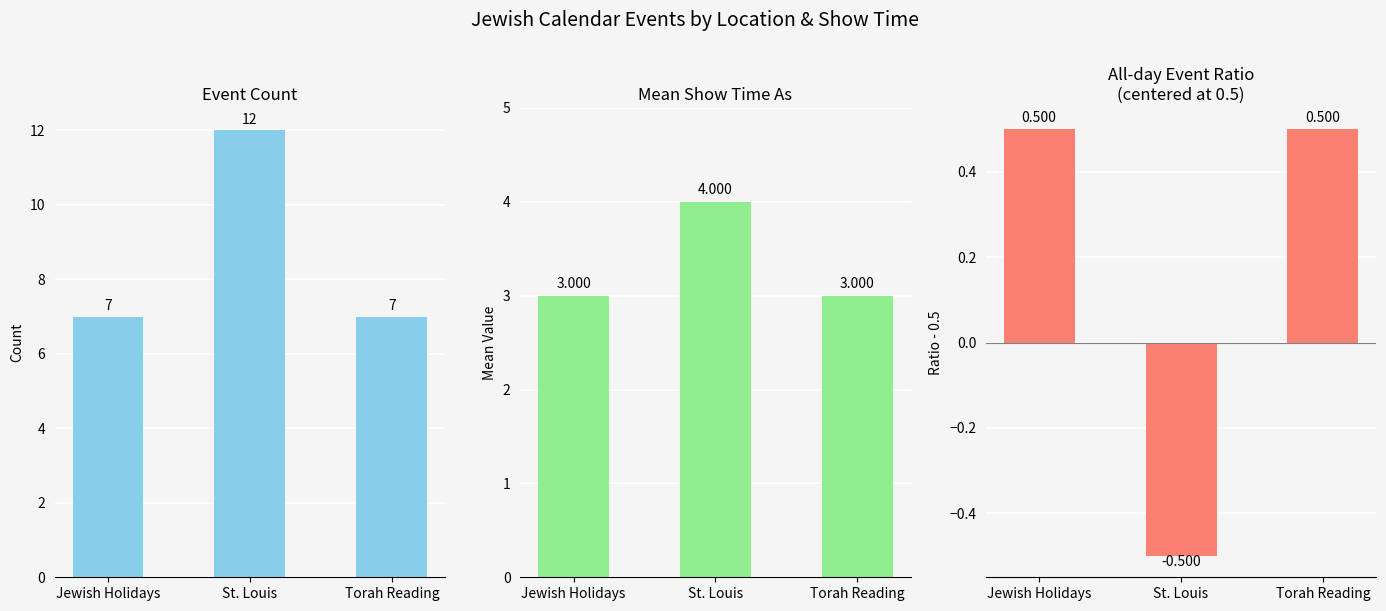

Rank the categories by Mean Show time as value from highest to lowest.

St. Louis, Jewish Holidays, Torah Reading